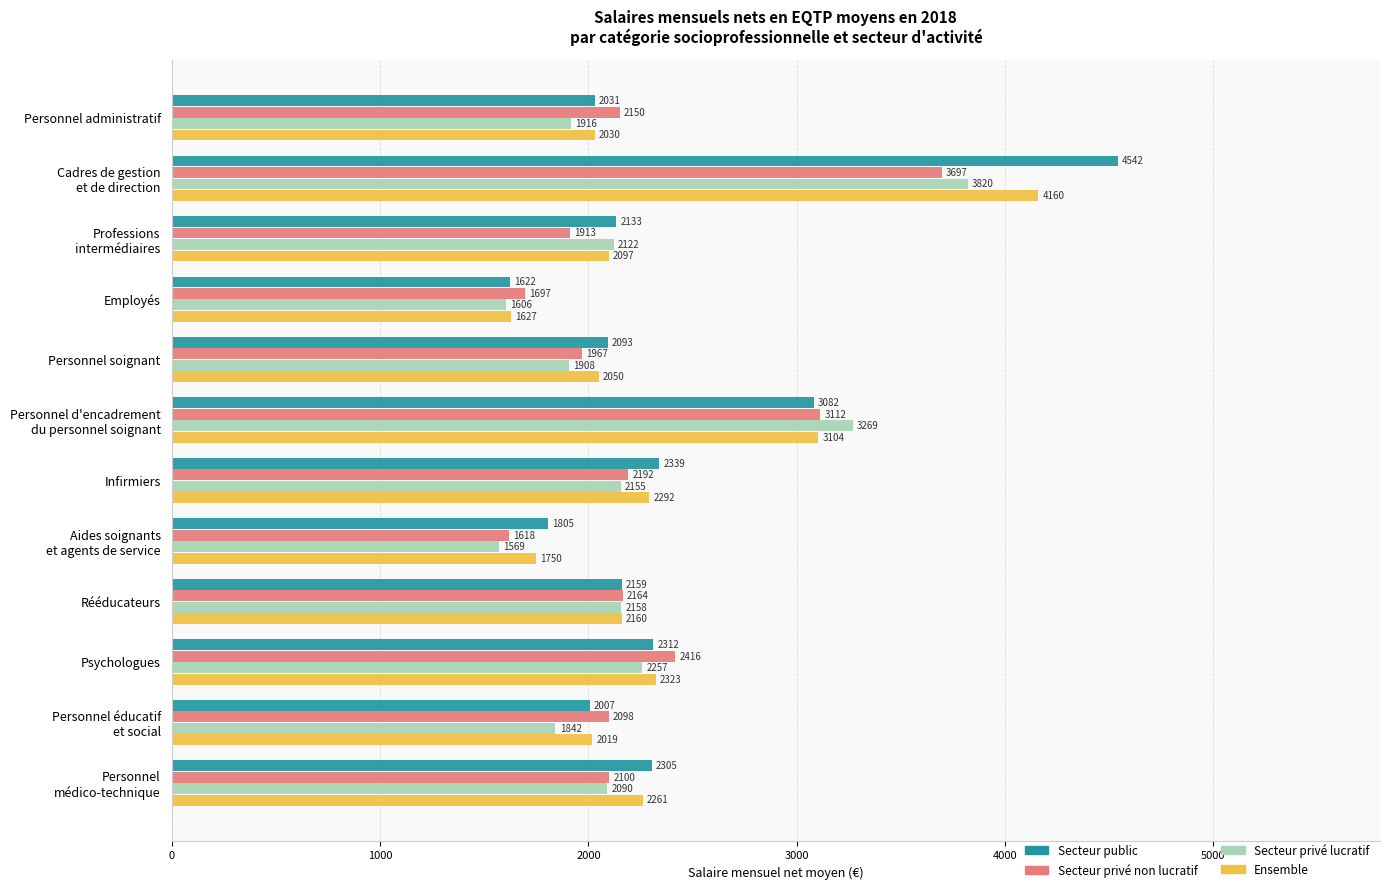

True or false: Secteur privé non lucratif has a value of 2191.8 at Infirmiers.

True